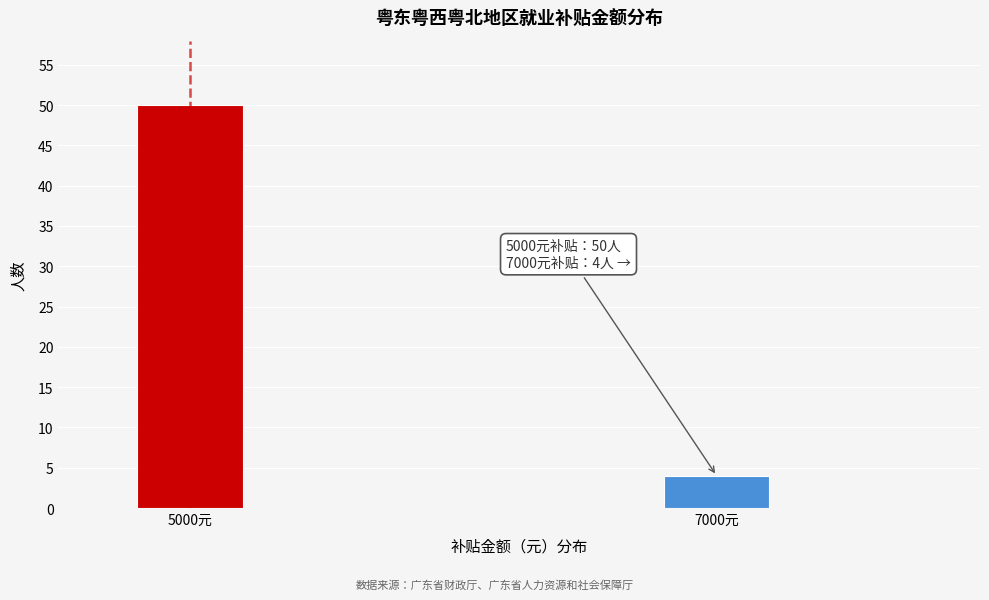

Reading left to right, extract all data points from this chart.

50	4